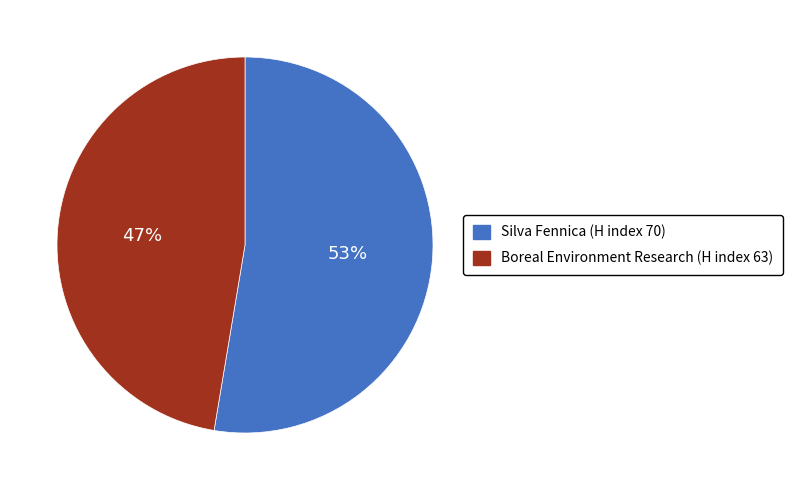

How many segments does this pie chart have?

2